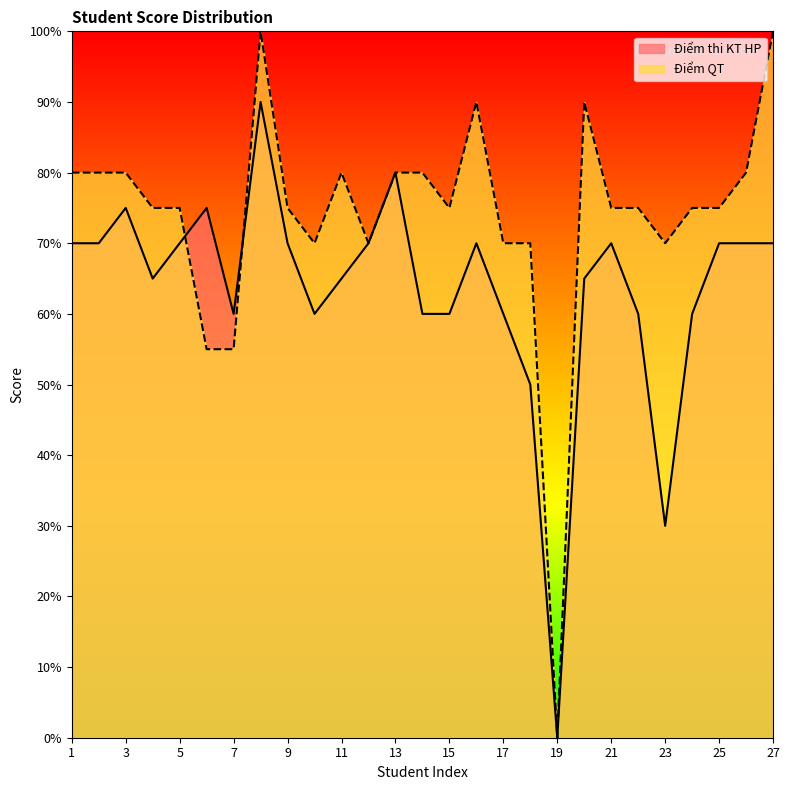

Rank the series by their maximum value, from lowest to highest.

Điểm thi KT HP, Điểm QT